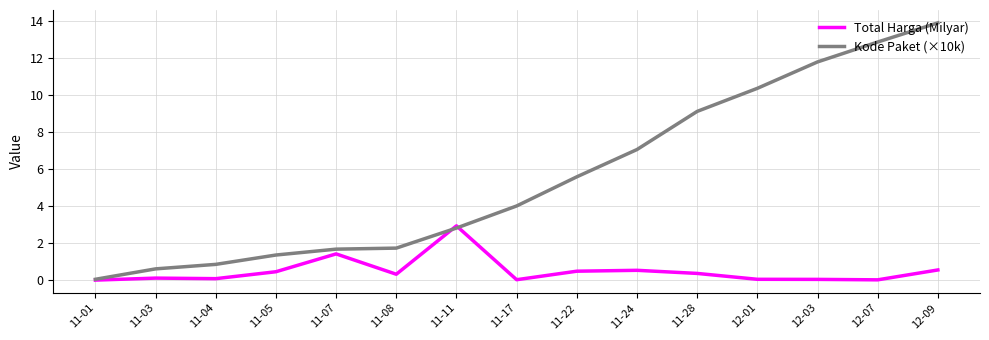

The Kode Paket (×10k) series shows 2.6 at 11-24. True or false?

False